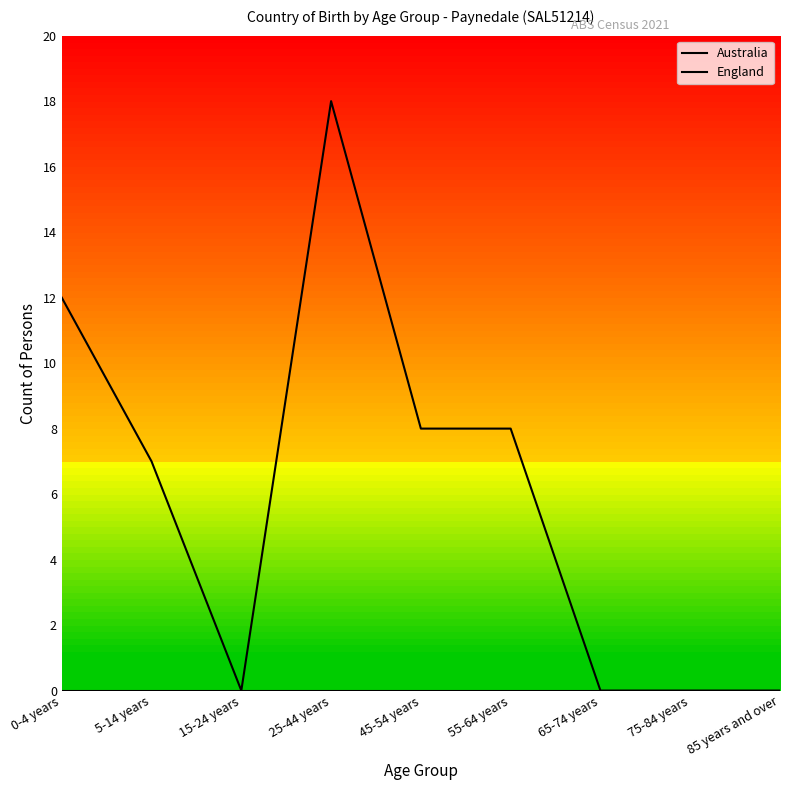

Is this an area chart (filled region under the line)?

No